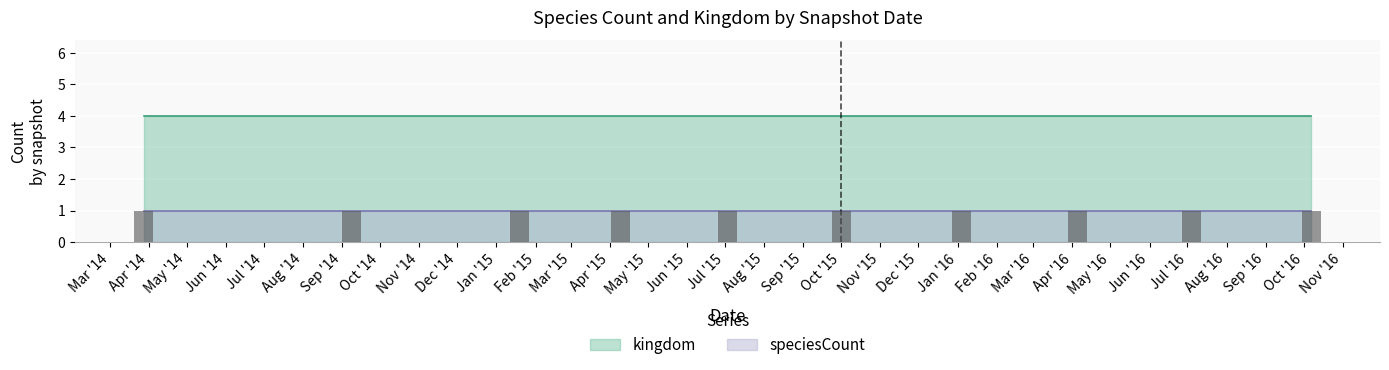

What is the approximate value of kingdom at 2016-04-05?

4